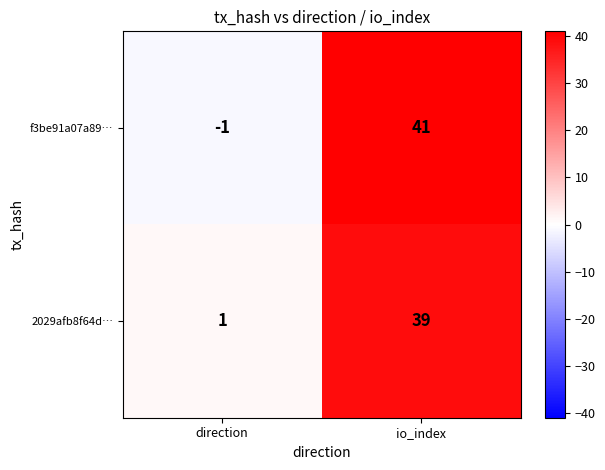

At how many categories does at least one series exceed 14?

1